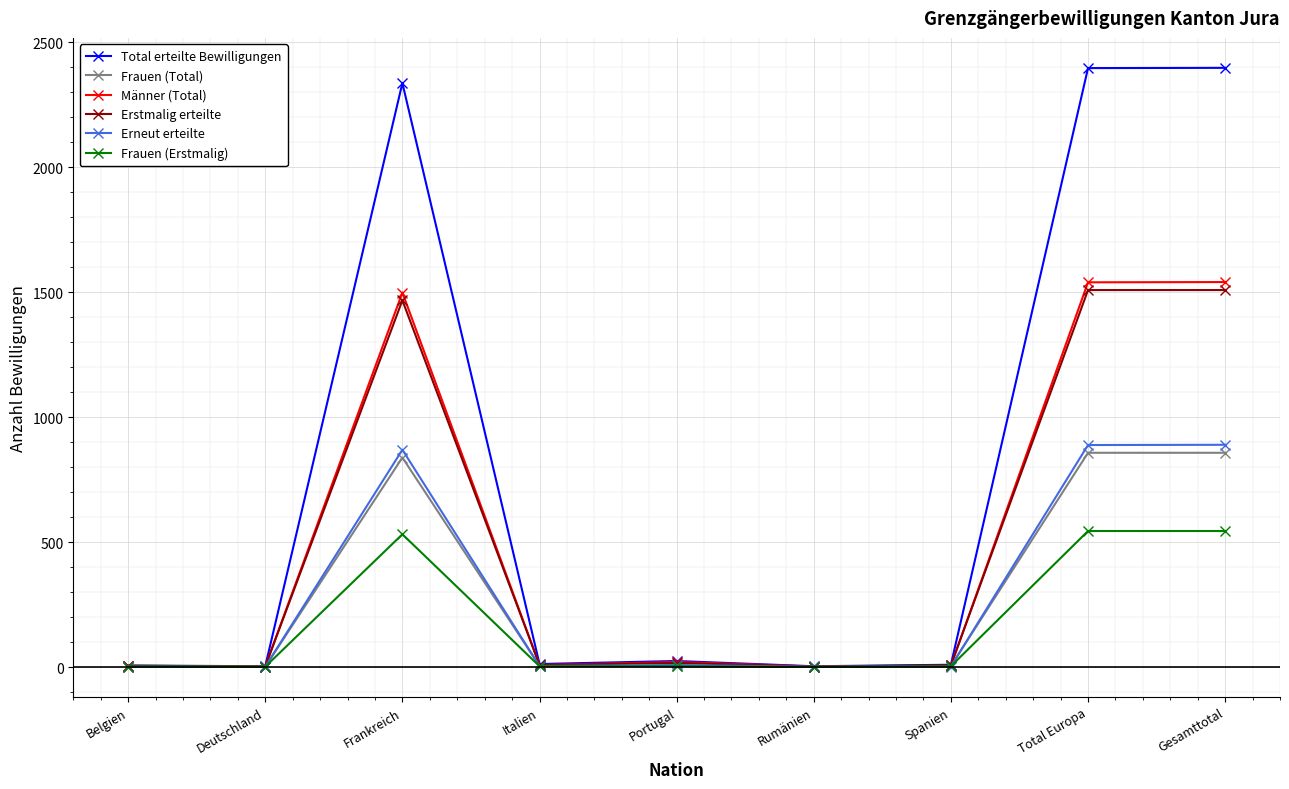

Rank the series by their maximum value, from lowest to highest.

Frauen (Erstmalig), Frauen (Total), Erneut erteilte, Erstmalig erteilte, Männer (Total), Total erteilte Bewilligungen